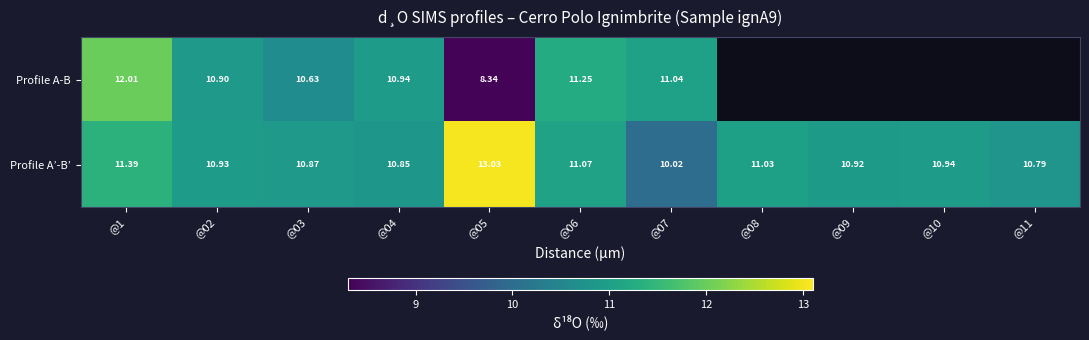

Is the value of Profile A-B at @03 greater than the value of Profile A’-B’ at @10?

No